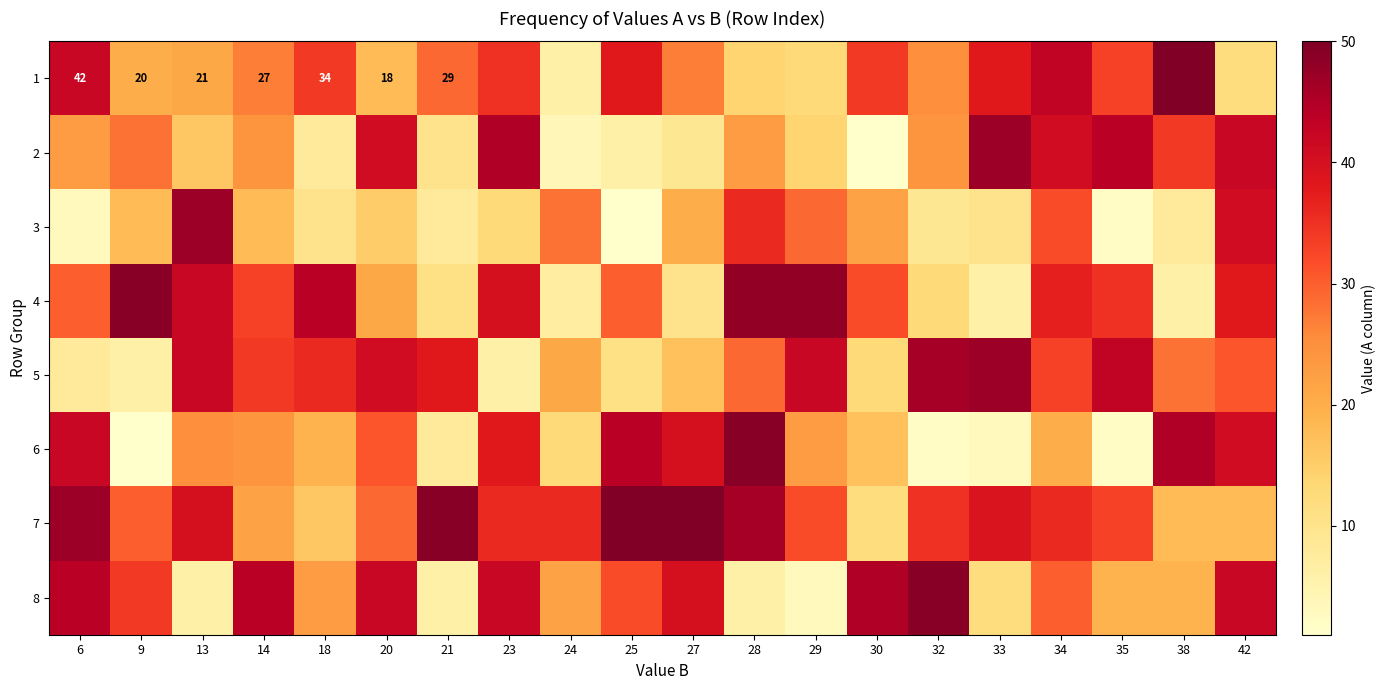

What is the difference between the maximum and minimum values in the 1 series?

44